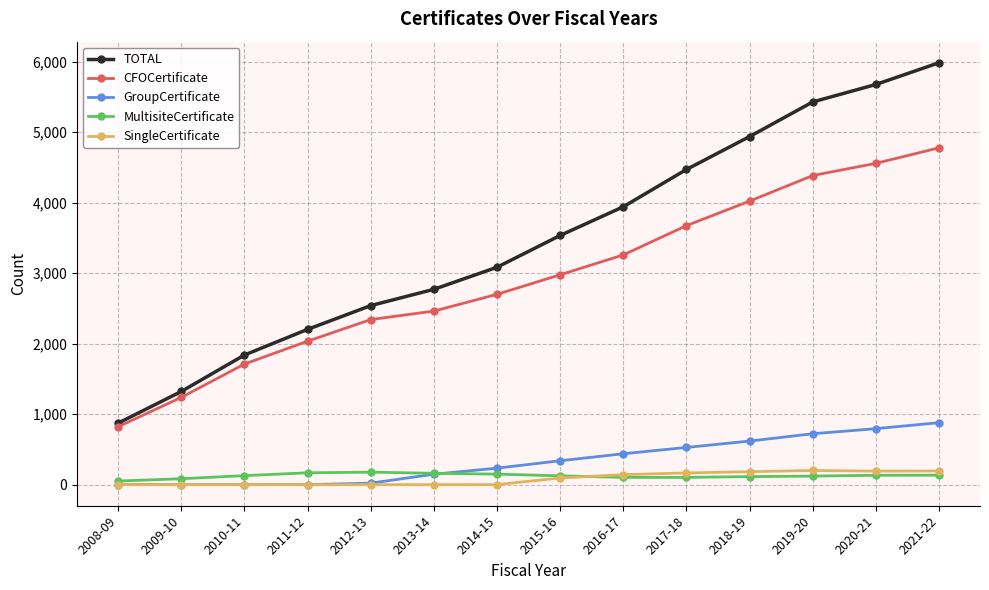

How many distinct data groups are displayed?

5